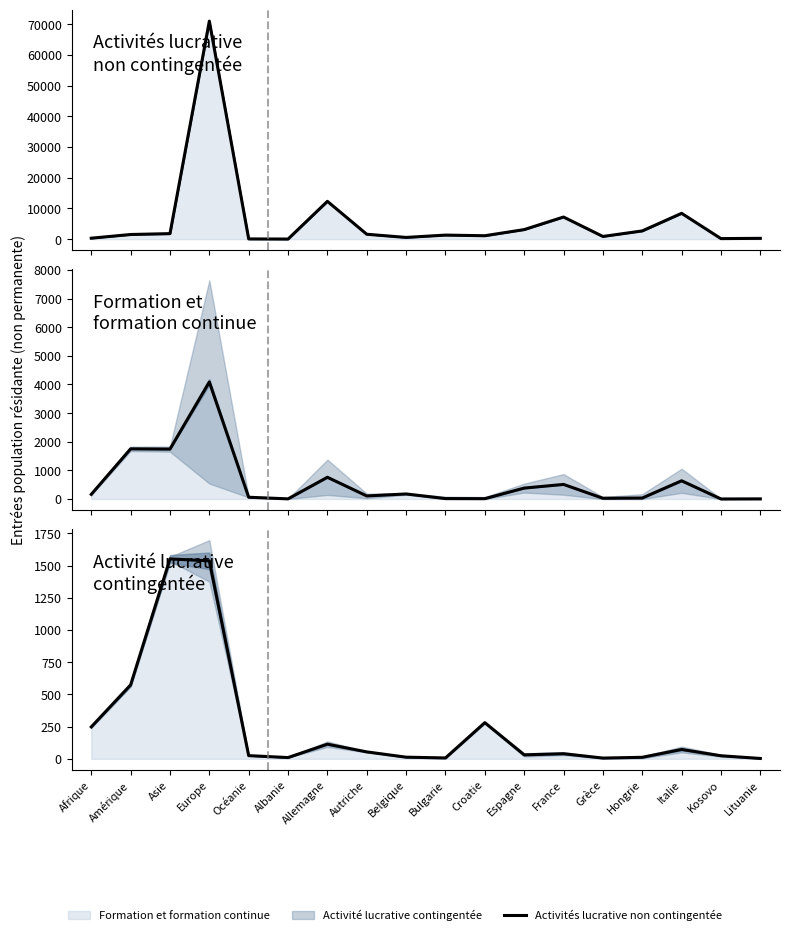

Rank the categories by Activité lucrative contingentée value from highest to lowest.

Asie, Europe, Amérique, Croatie, Afrique, Allemagne, Italie, Autriche, France, Espagne, Océanie, Kosovo, Belgique, Hongrie, Albanie, Bulgarie, Grèce, Lituanie